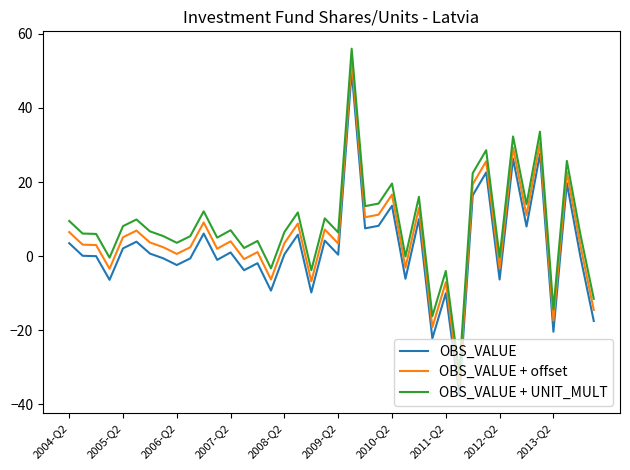

True or false: OBS_VALUE + offset and OBS_VALUE + UNIT_MULT intersect in this chart.

False